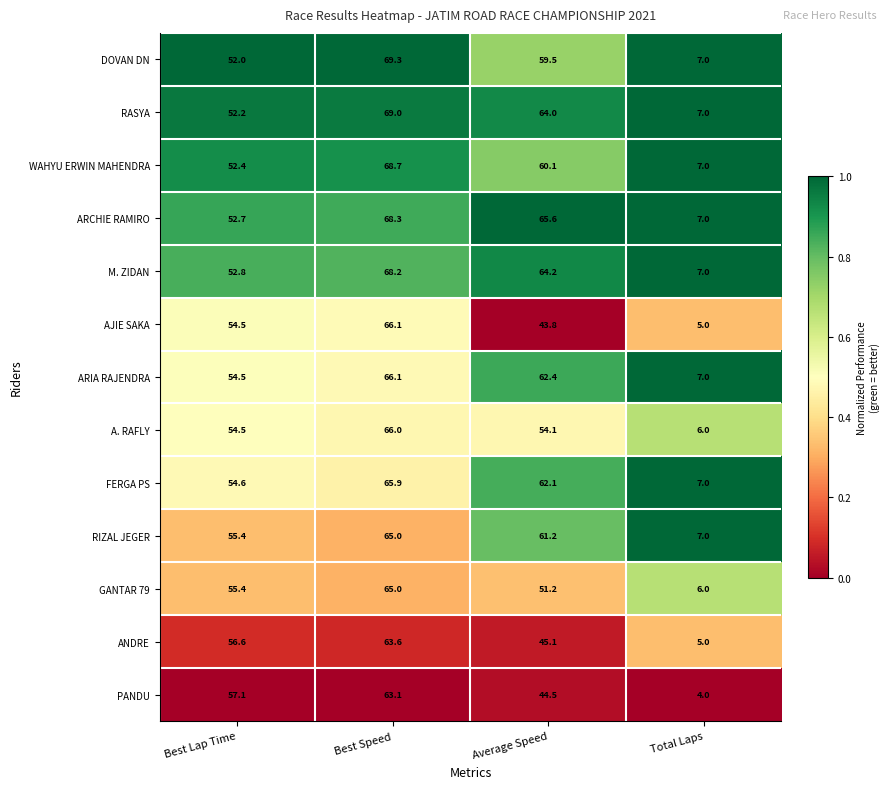

Count the number of categories in the chart.

4